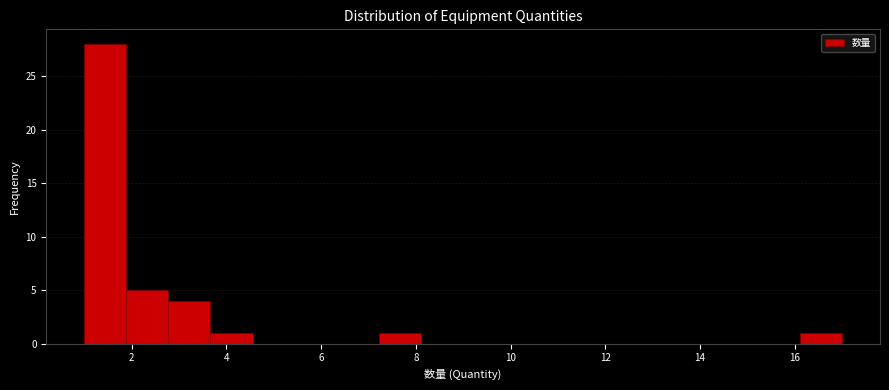

Reading left to right, transcribe this chart: for each bar, give the range it covers on the x-axis and its height. Neither the bar edges nor the heights are printed on the chart, so give them approximately, as read against the axes.

1.0 to 1.8: 28
1.8 to 2.8: 5
2.8 to 3.6: 4
3.6 to 4.6: 1
4.6 to 5.4: 0
5.4 to 6.4: 0
6.4 to 7.2: 0
7.2 to 8.2: 1
8.2 to 9.0: 0
9.0 to 9.8: 0
9.8 to 10.8: 0
10.8 to 11.6: 0
11.6 to 12.6: 0
12.6 to 13.4: 0
13.4 to 14.4: 0
14.4 to 15.2: 0
15.2 to 16.2: 0
16.2 to 17.0: 1